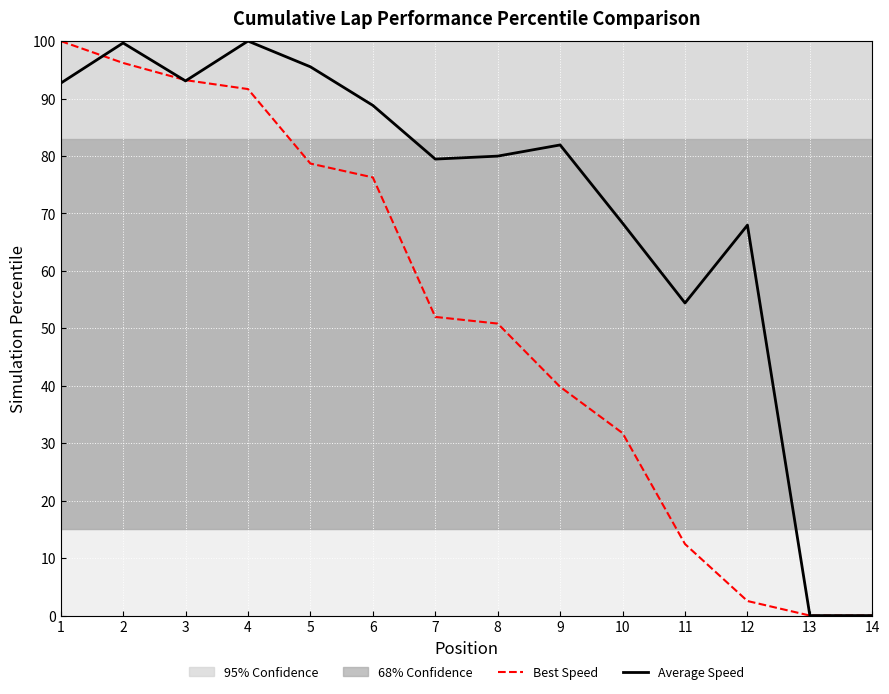

In Average Speed, how many points are lower than both neighbors (excluding endpoints)?

3